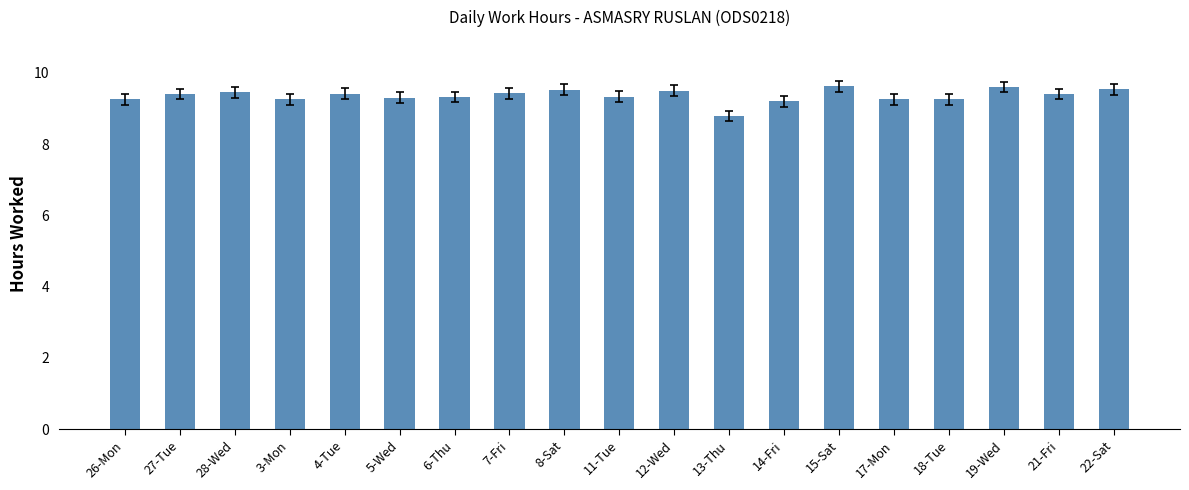

What is the value of the 14th bar from the left?

9.6